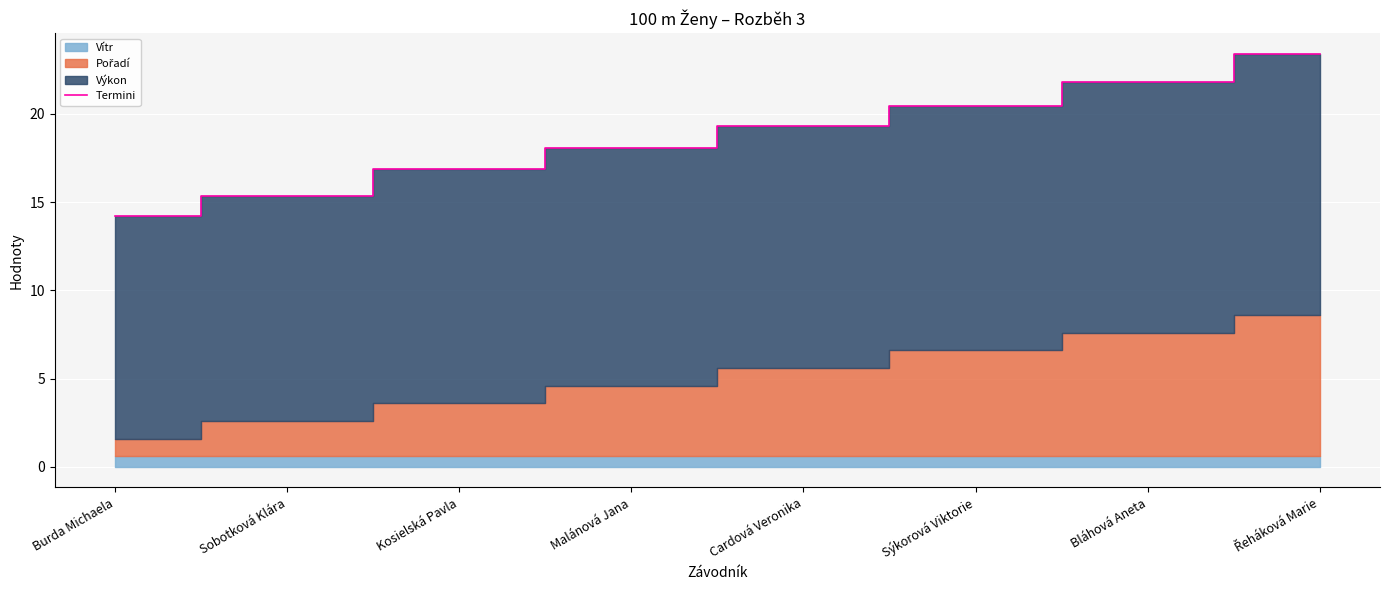

What is the change in value from Kosielská Pavla to Sýkorová Viktorie?

+3.5